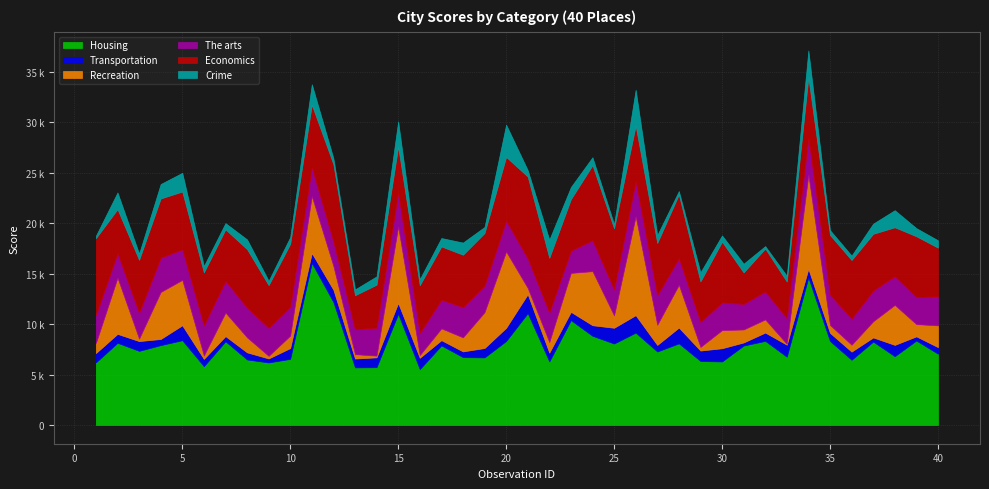

Reading right to left, what are all the values shown in this chart?

Housing: 7056	8365	6811	8257	6458	8315	14607	6761	8329	7866	6288	6342	8083	7277	9148	8068	8831	10384	6292	11074	8316	6691	6722	7877	5530	11014	5725	5704	12175	16047	6546	6191	6487	8288	5819	8393	7908	7339	8138	6200
Transportation: 657	413	1123	415	810	810	857	1190	825	310	1313	1031	1565	651	1730	1561	1049	821	872	1878	1308	933	566	525	1125	1067	975	878	1223	983	1073	399	706	514	727	1483	610	970	886	923
Recreation: 2152	1211	3958	1599	679	778	9304	79	1302	1284	1795	354	4237	1995	9788	1222	5355	3857	1047	621	7559	3546	1391	1166	268	7559	169	430	2346	5632	1235	256	1487	2333	334	4496	4655	237	5564	996
The arts: 2873	2686	2851	3052	2592	3008	3653	2545	2778	2535	2745	2483	2635	2934	3471	2564	3063	2208	2915	2929	3057	2646	2990	2844	2189	3346	2772	2469	2414	2843	2852	2778	2945	3144	2972	3026	3399	2560	2438	2757
Economics: 4829	6019	4843	5614	5801	5913	6016	3635	4247	3119	6019	4008	6308	5172	5503	6056	7439	5097	5431	8107	6315	5193	5196	5275	4730	4579	4262	3370	7668	6220	6241	4230	5795	5097	5254	5727	5864	5250	4350	7633
Crime: 731	804	1692	1007	441	479	2661	570	240	861	616	900	342	780	3562	420	782	1203	1798	637	3195	605	1204	833	598	2508	820	580	601	2025	669	432	965	621	640	1853	1431	618	1656	237